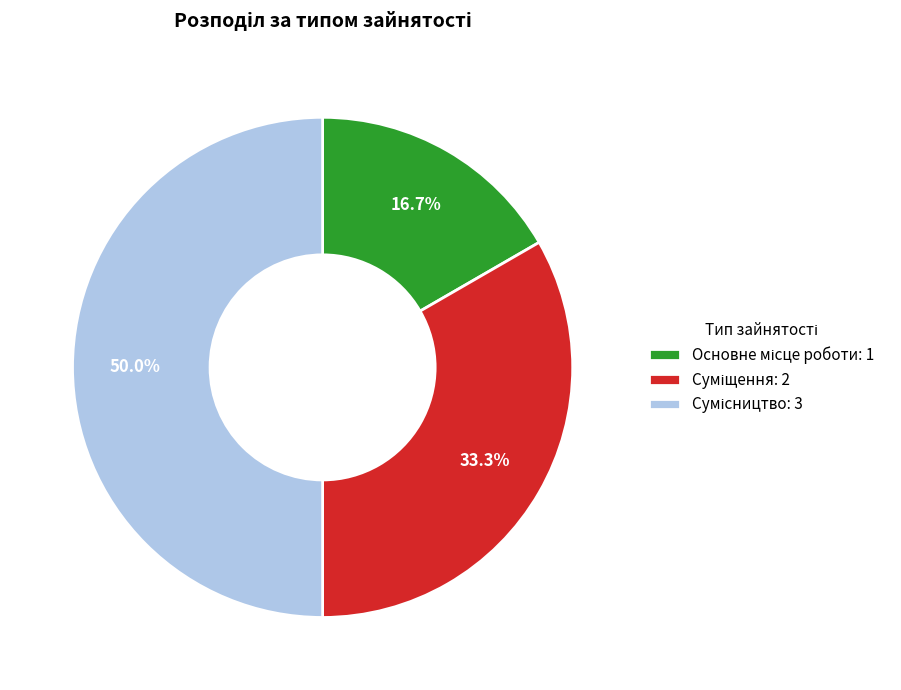

To the nearest percent, what is the difference between the largest and smallest slice percentages?

33%